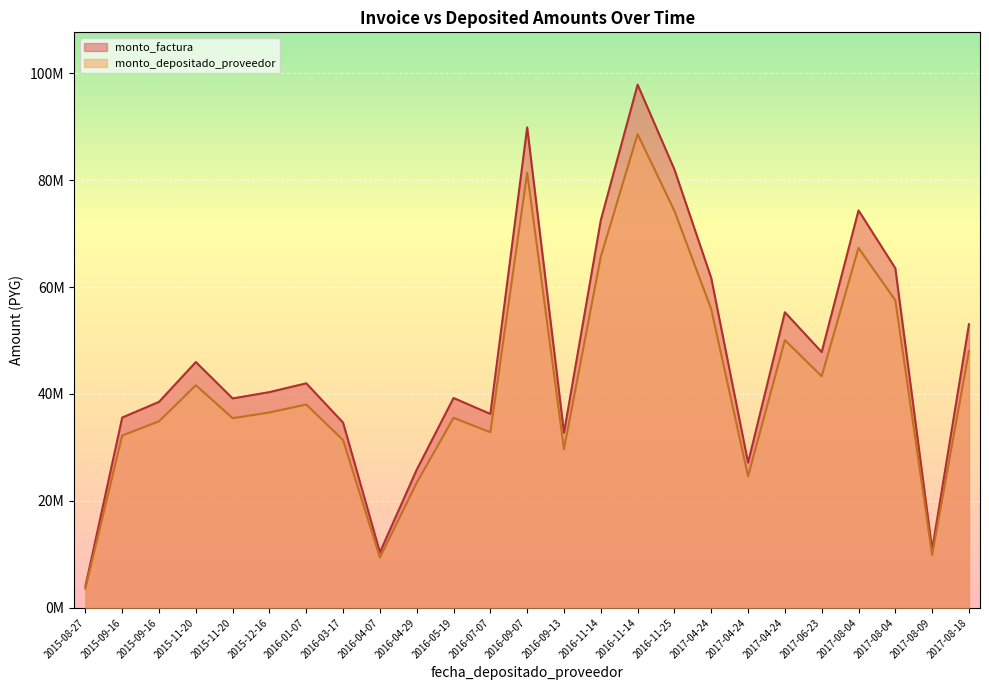

How many data points in monto_factura are less than 40354361?

12